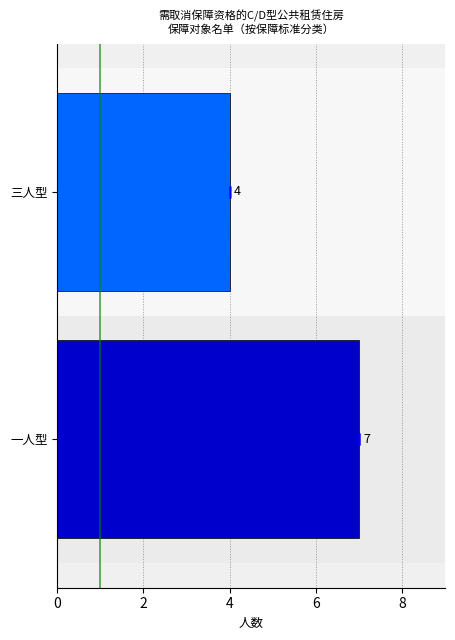

Count the number of data series in this chart.

1